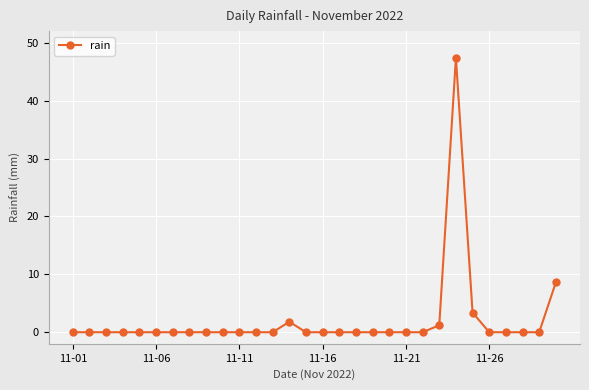

What is the difference between the maximum and minimum values?

47.4